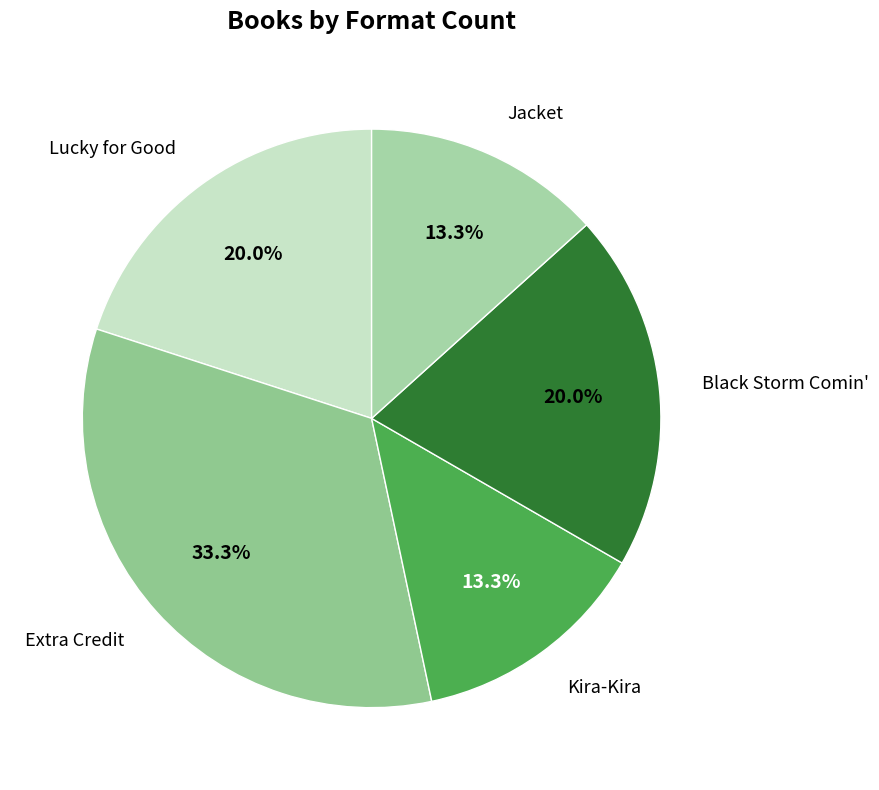

Is there any slice that represents more than half of the pie?

No